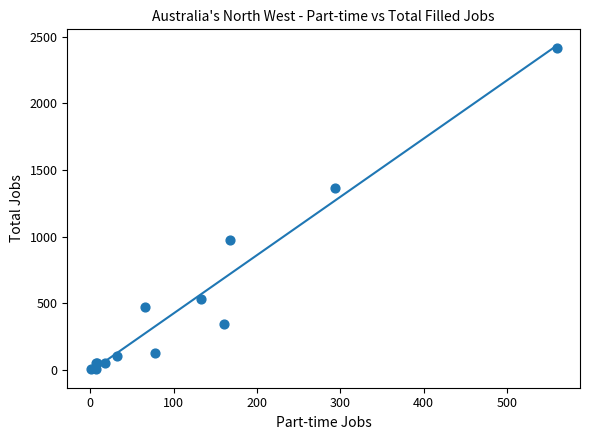

What Y value in the scatter plot is closest to 1210?

1368.5